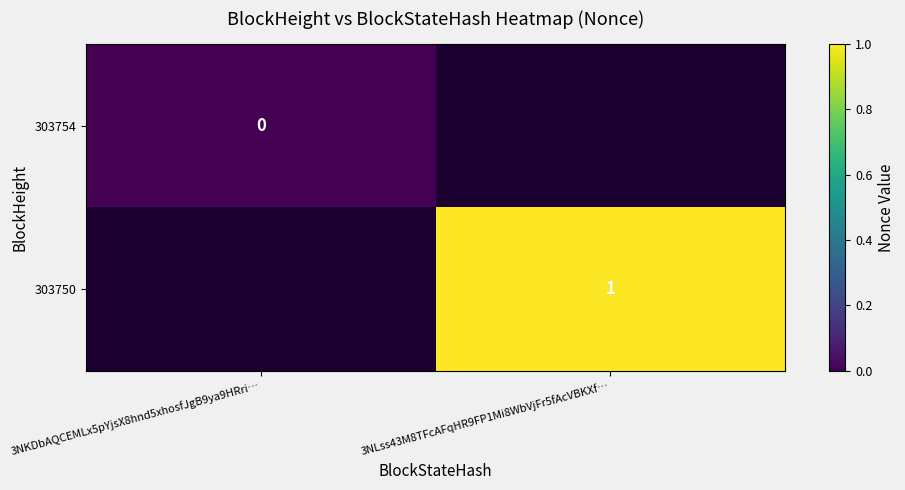

True or false: 303750 has a value of 0 at 3NLss43M8TFcAFqHR9FP1Mi8WbVjFr5fAcVBKXf….

False